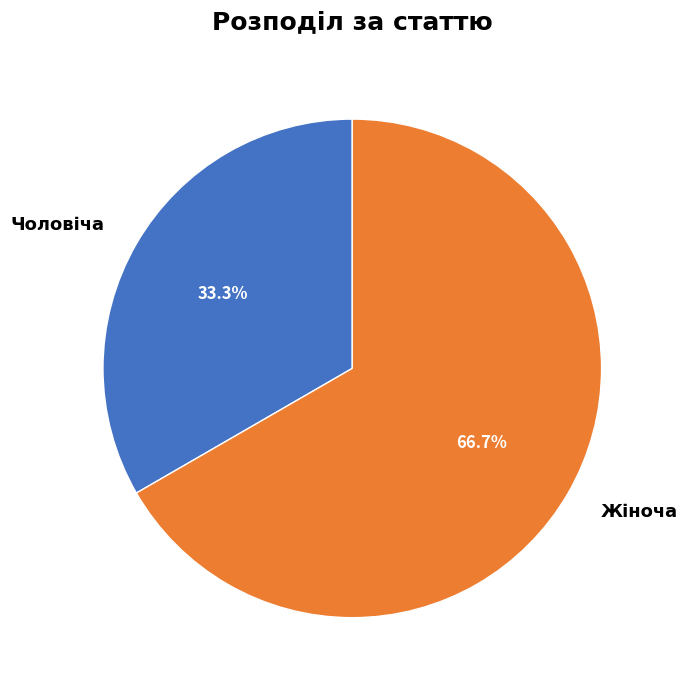

Rank the categories by value from highest to lowest.

Жіноча, Чоловіча